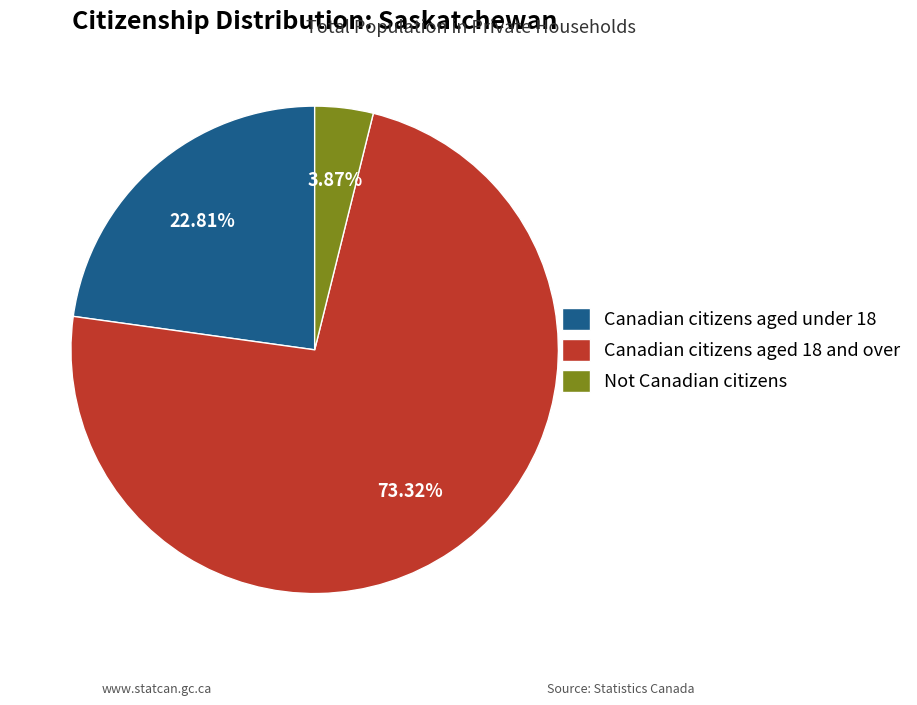

Rank the categories by value from lowest to highest.

Not Canadian citizens, Canadian citizens aged under 18, Canadian citizens aged 18 and over